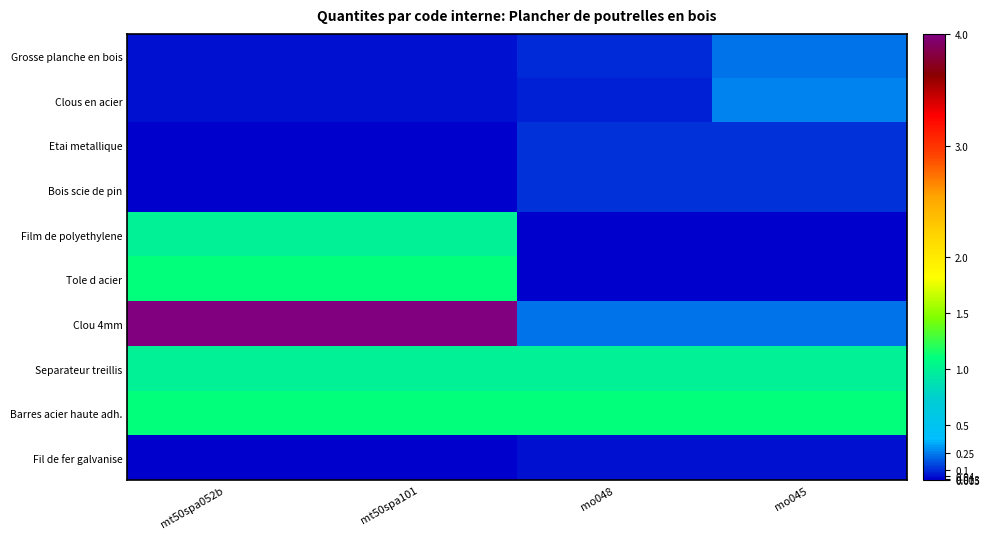

What is the difference between the highest and lowest values at mo048?

1.1